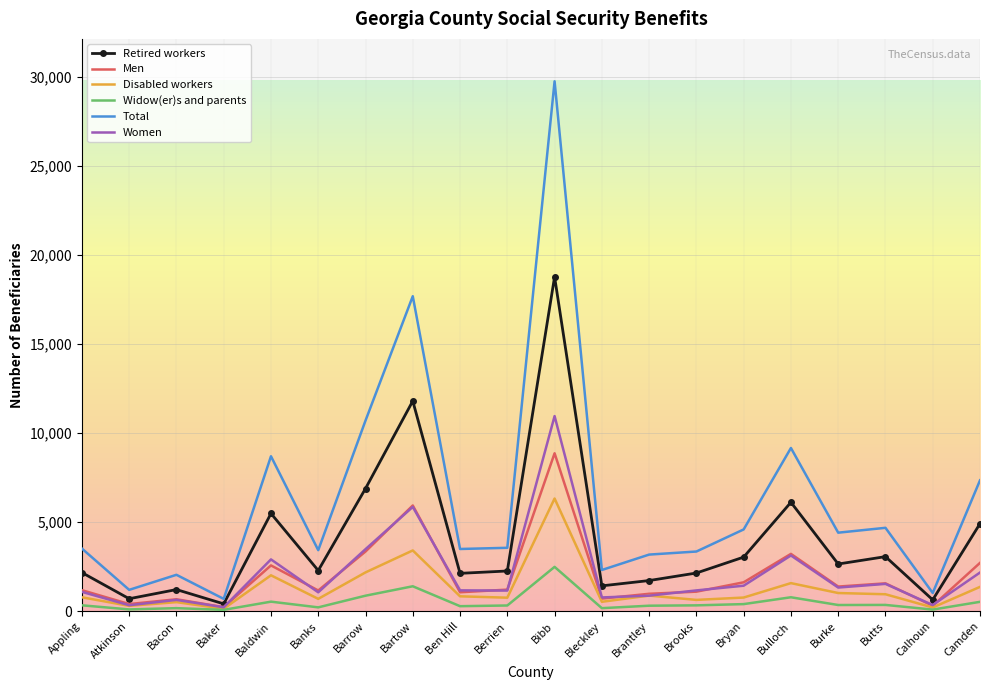

What is the greatest value displayed?

29755